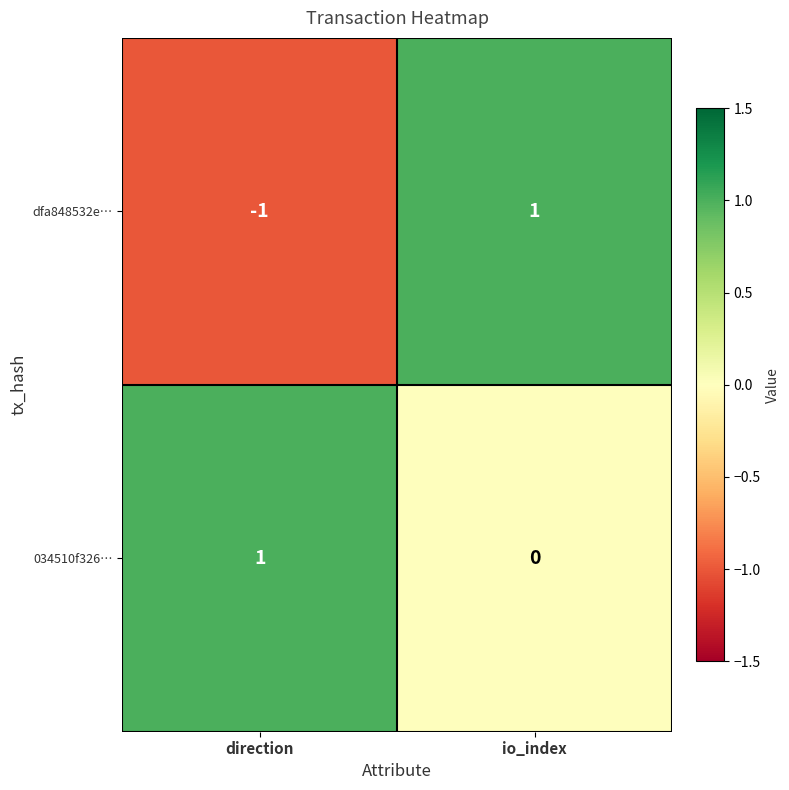

Where is 034510f326… nearest to the value 0?

io_index